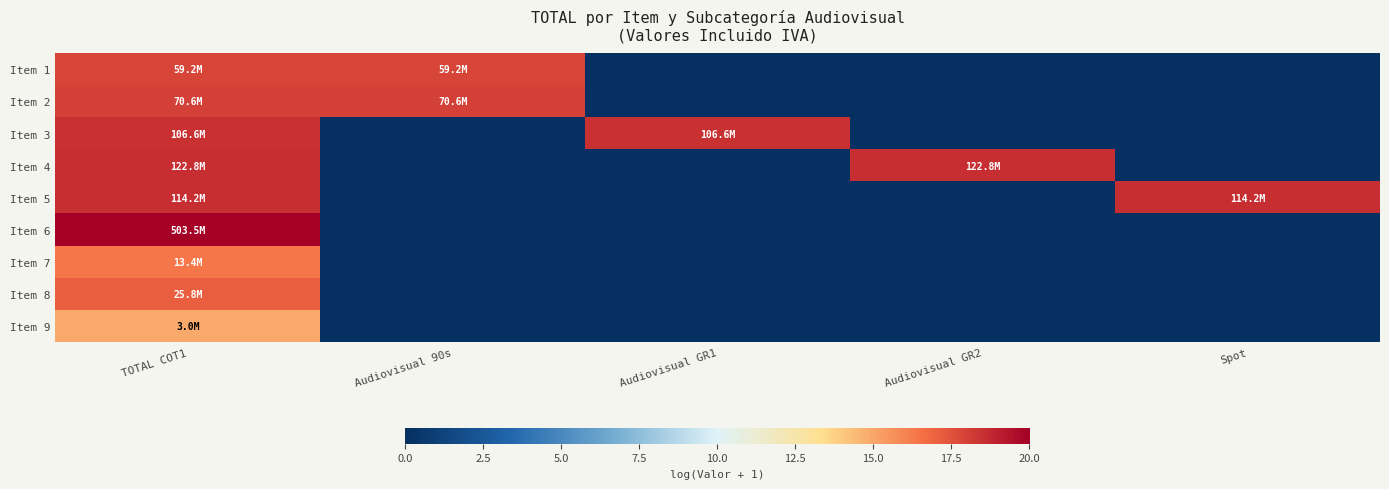

Reading left to right, list all the values displayed in this chart.

Item 1: TOTAL COT1=17.9	Audiovisual 90s=17.9	Audiovisual GR1=0.0	Audiovisual GR2=0.0	Spot=0.0
Item 2: TOTAL COT1=18.1	Audiovisual 90s=18.1	Audiovisual GR1=0.0	Audiovisual GR2=0.0	Spot=0.0
Item 3: TOTAL COT1=18.5	Audiovisual 90s=0.0	Audiovisual GR1=18.5	Audiovisual GR2=0.0	Spot=0.0
Item 4: TOTAL COT1=18.6	Audiovisual 90s=0.0	Audiovisual GR1=0.0	Audiovisual GR2=18.6	Spot=0.0
Item 5: TOTAL COT1=18.6	Audiovisual 90s=0.0	Audiovisual GR1=0.0	Audiovisual GR2=0.0	Spot=18.6
Item 6: TOTAL COT1=20.0	Audiovisual 90s=0.0	Audiovisual GR1=0.0	Audiovisual GR2=0.0	Spot=0.0
Item 7: TOTAL COT1=16.4	Audiovisual 90s=0.0	Audiovisual GR1=0.0	Audiovisual GR2=0.0	Spot=0.0
Item 8: TOTAL COT1=17.1	Audiovisual 90s=0.0	Audiovisual GR1=0.0	Audiovisual GR2=0.0	Spot=0.0
Item 9: TOTAL COT1=14.9	Audiovisual 90s=0.0	Audiovisual GR1=0.0	Audiovisual GR2=0.0	Spot=0.0